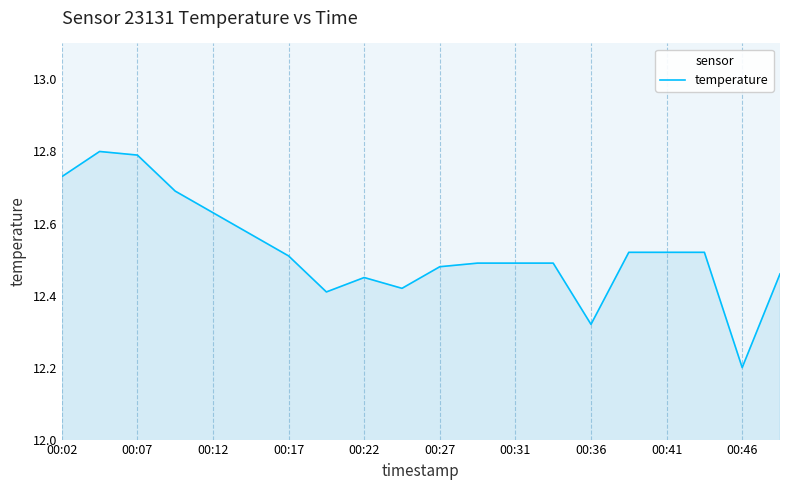

What is the difference between the maximum and minimum values?

0.6